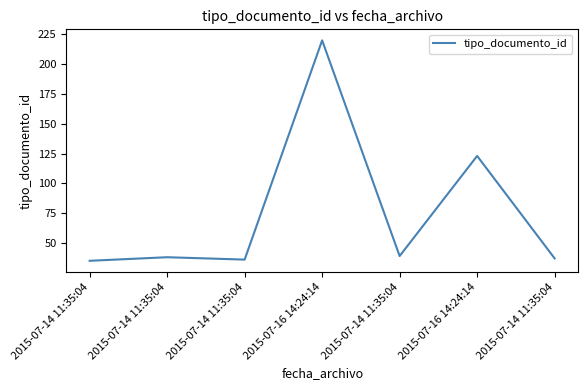

Is this an area chart (filled region under the line)?

No